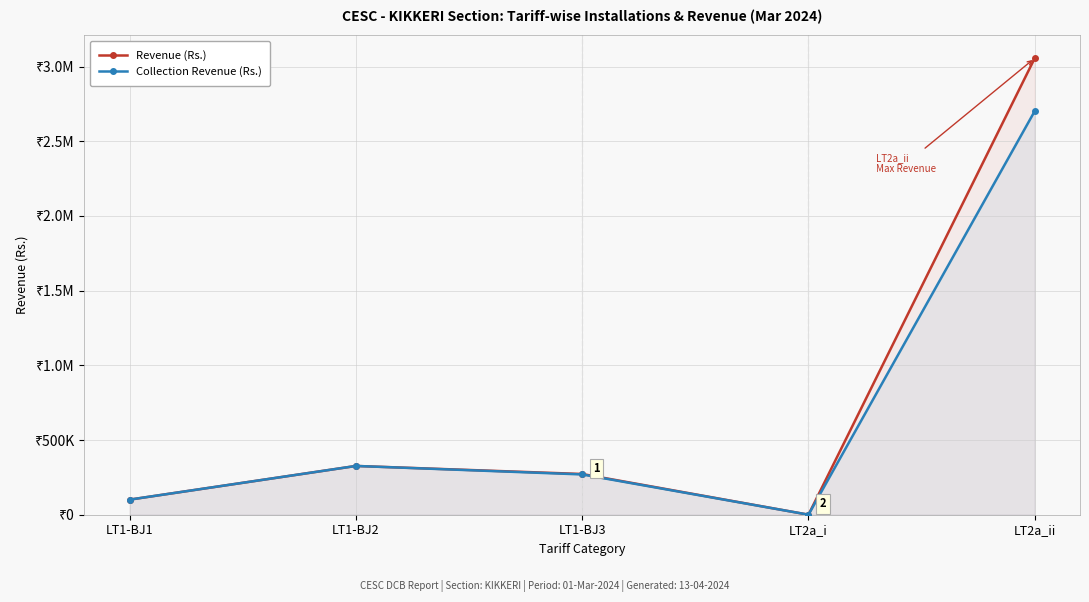

How many series are shown in this chart?

2